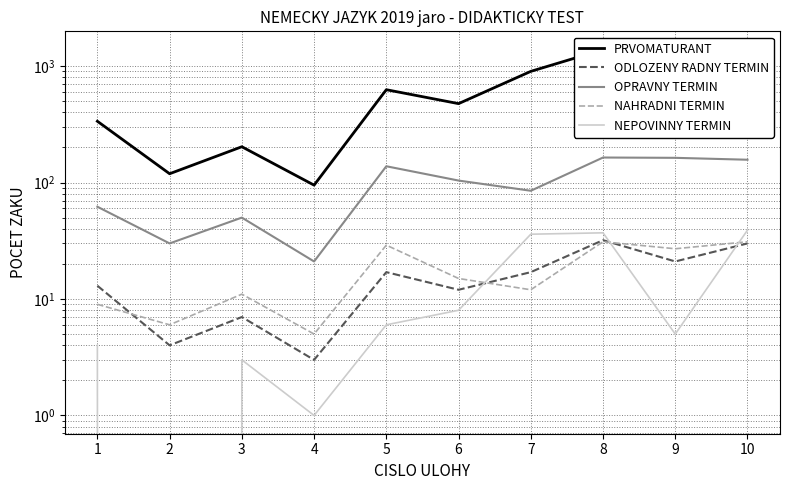

How many data points does each series have?

10